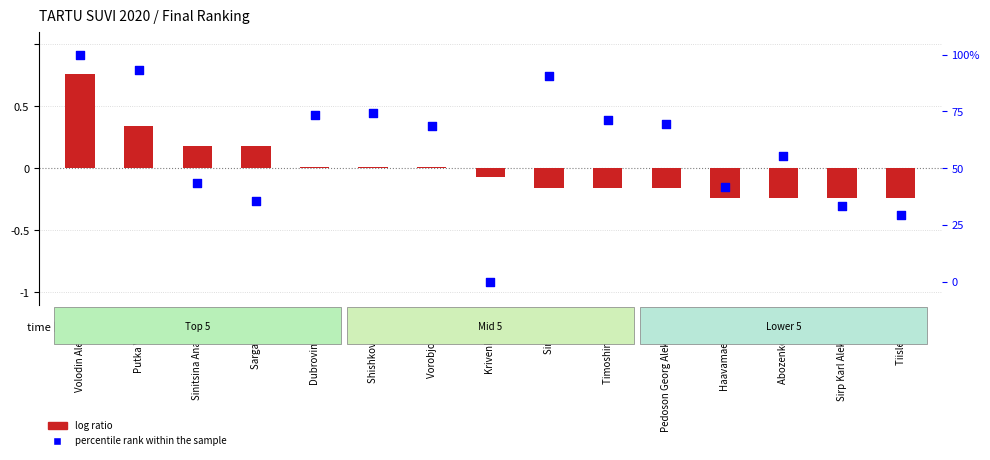

Which series reaches the minimum Y coordinate?

log ratio